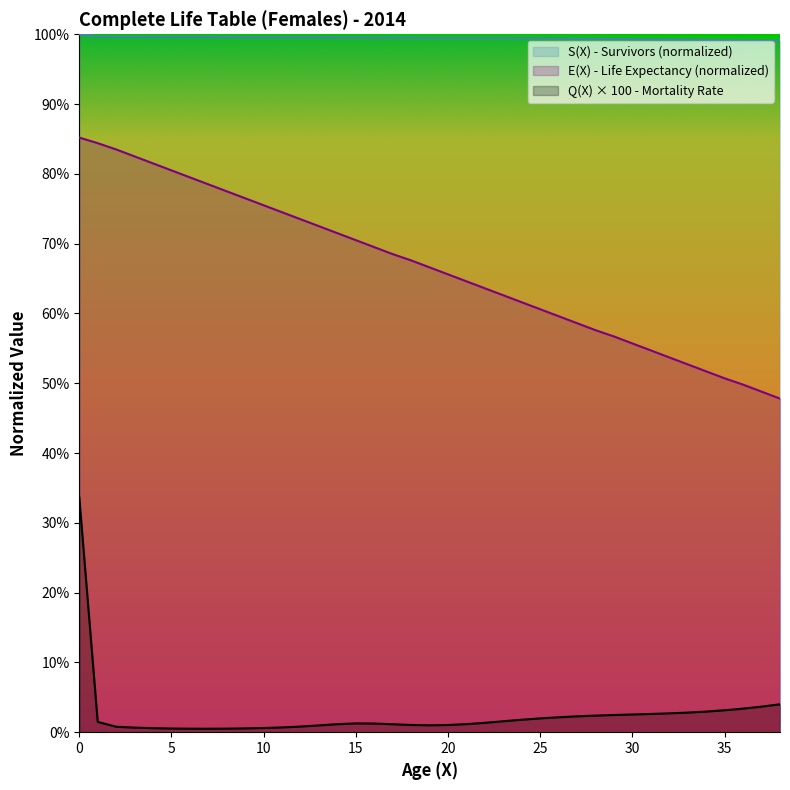

Reading left to right, transcribe all the data shown in this chart.

Q(X): 0.3	0.0	0.0	0.0	0.0	0.0	0.0	0.0	0.0	0.0	0.0	0.0	0.0	0.0	0.0	0.0	0.0	0.0	0.0	0.0	0.0	0.0	0.0	0.0	0.0	0.0	0.0	0.0	0.0	0.0	0.0	0.0	0.0	0.0	0.0	0.0	0.0	0.0	0.0
S(X): 1.0	1.0	1.0	1.0	1.0	1.0	1.0	1.0	1.0	1.0	1.0	1.0	1.0	1.0	1.0	1.0	1.0	1.0	1.0	1.0	1.0	1.0	1.0	1.0	1.0	1.0	1.0	1.0	1.0	1.0	1.0	1.0	1.0	1.0	1.0	1.0	1.0	1.0	1.0
E(X): 0.9	0.8	0.8	0.8	0.8	0.8	0.8	0.8	0.8	0.8	0.8	0.7	0.7	0.7	0.7	0.7	0.7	0.7	0.7	0.7	0.7	0.6	0.6	0.6	0.6	0.6	0.6	0.6	0.6	0.6	0.6	0.5	0.5	0.5	0.5	0.5	0.5	0.5	0.5